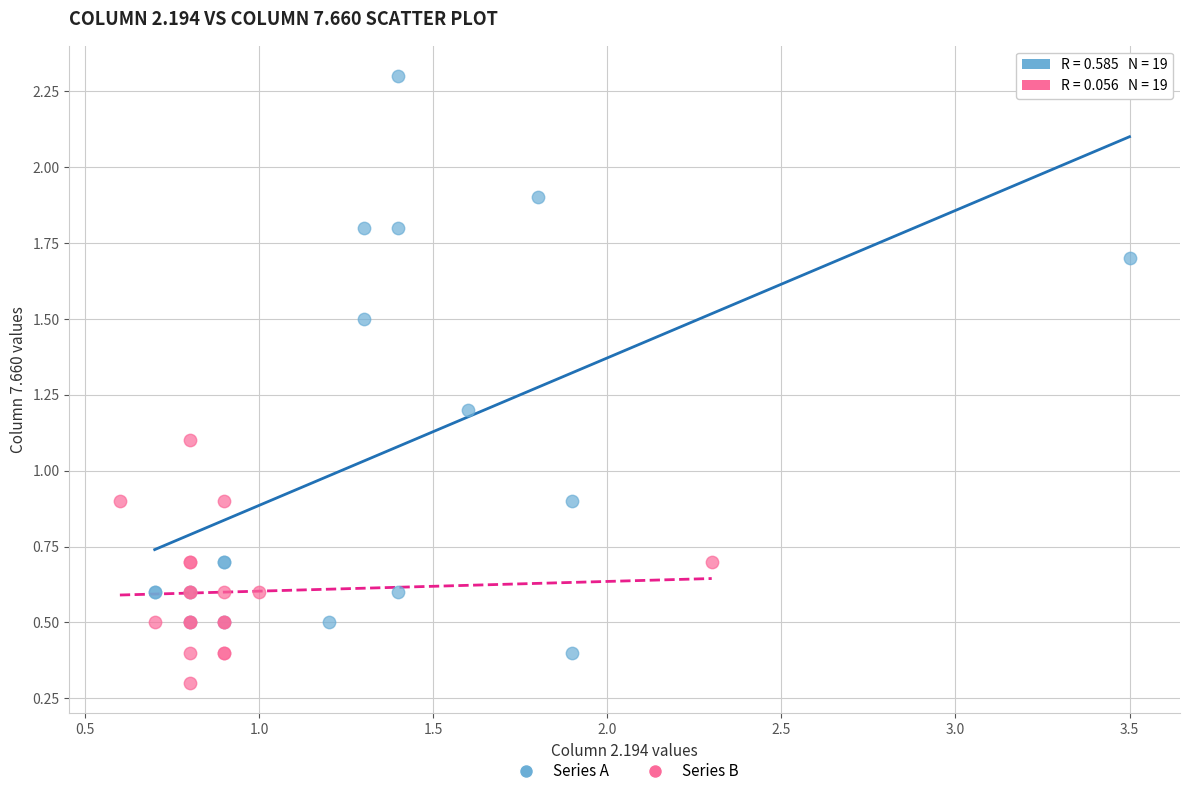

Which series has the widest spread of Y values?

Series A